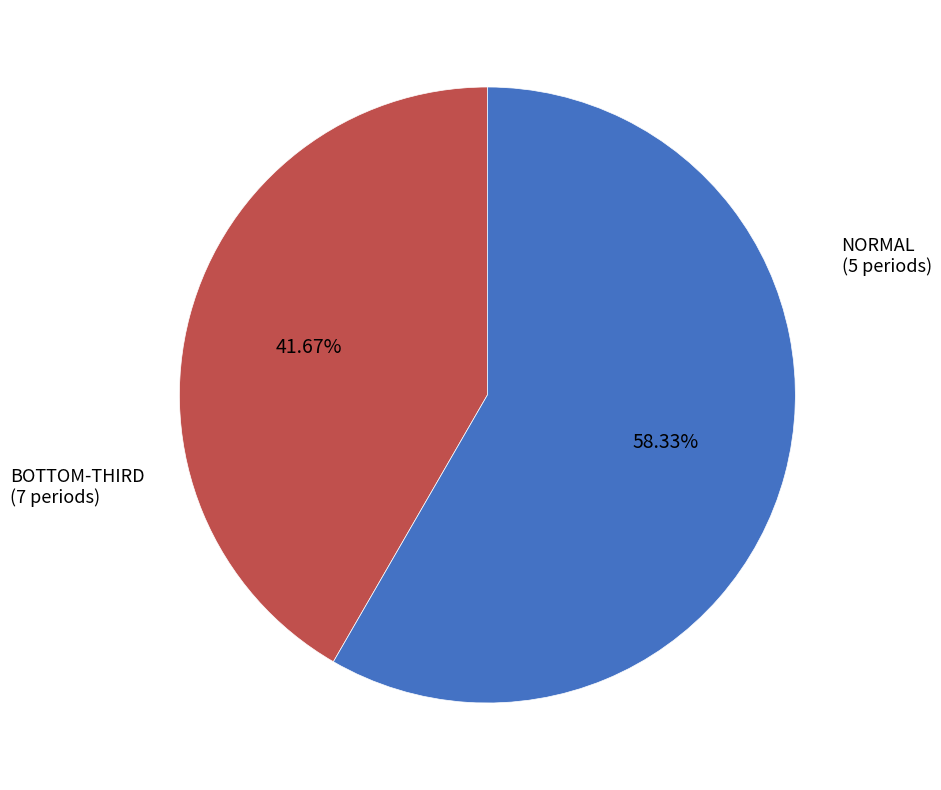

Is there any slice that represents more than half of the pie?

Yes